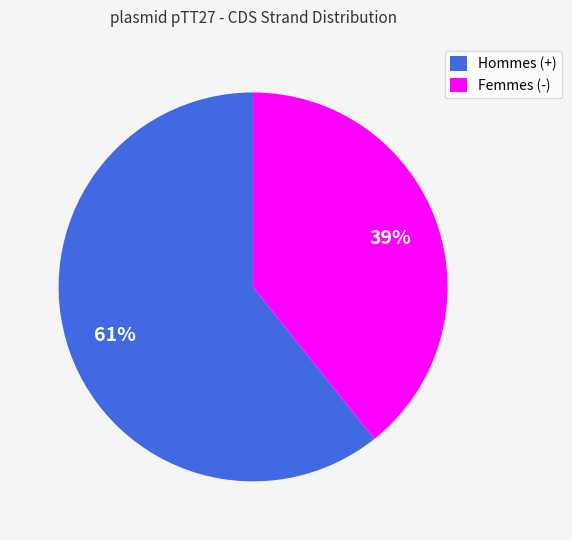

To the nearest percent, what is the average slice percentage?

50%